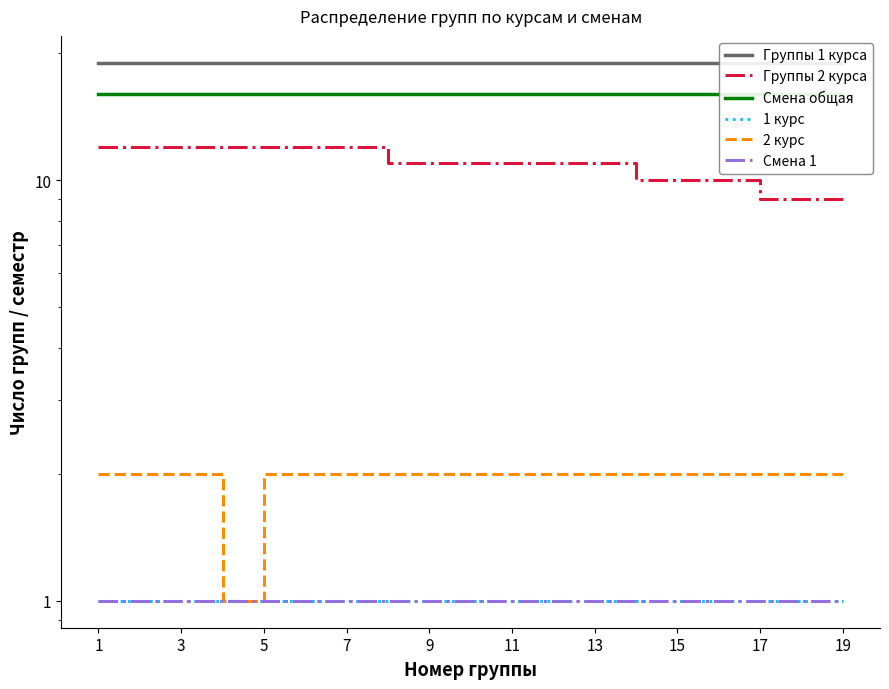

At which category is the sum across all series the highest?

1